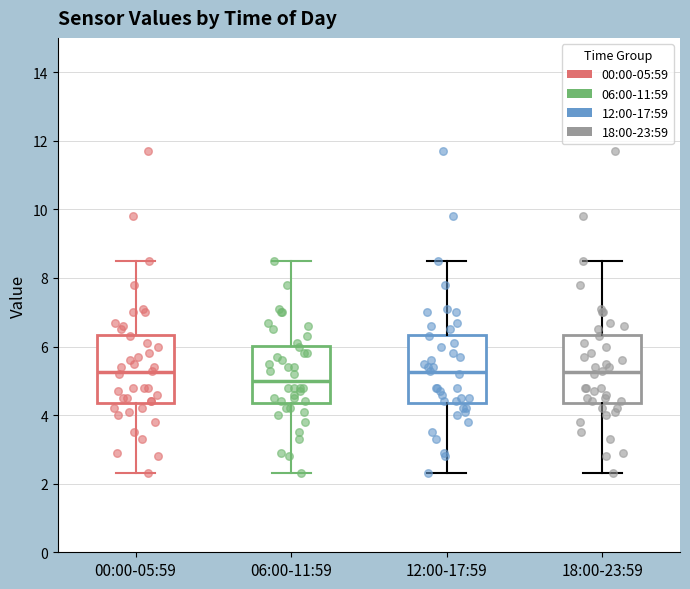

Reading left to right, transcribe this box plot: for each box, give where its median line is, the range the box spans, and where its two whiskers end, as read against the y-axis. The values are not printed on the chart, so give them approximately, as read against the axis.

00:00-05:59: median 5.2, box 4.4 to 6.4, whiskers 2.4 to 8.6
06:00-11:59: median 5.0, box 4.4 to 6.0, whiskers 2.4 to 8.6
12:00-17:59: median 5.2, box 4.4 to 6.4, whiskers 2.4 to 8.6
18:00-23:59: median 5.2, box 4.4 to 6.4, whiskers 2.4 to 8.6